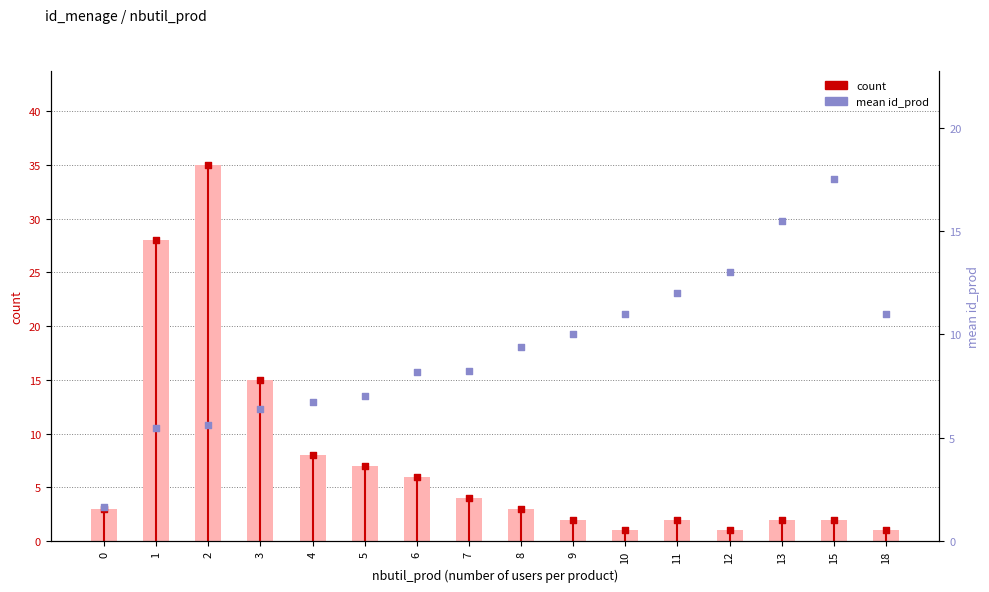

Which series contains the highest Y value?

count